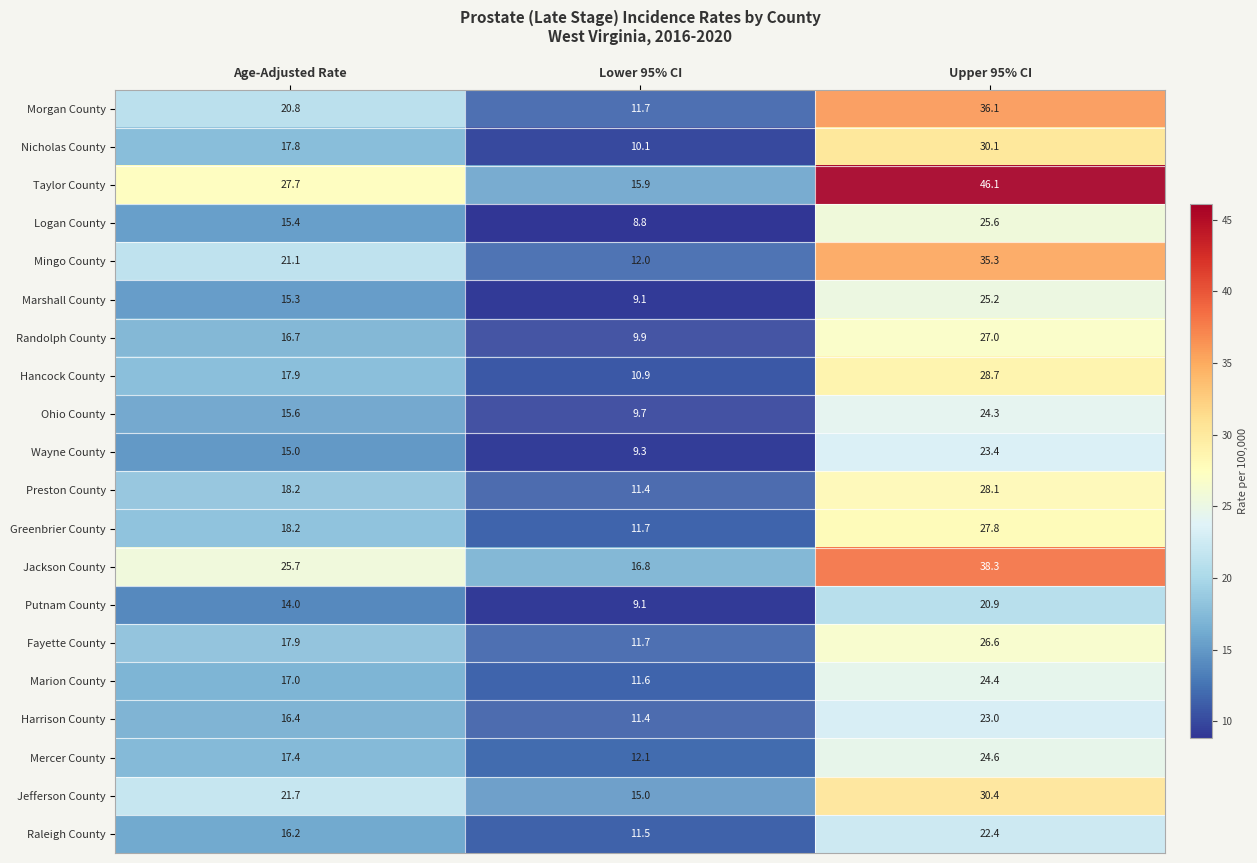

What is the maximum value shown in the chart?

46.1